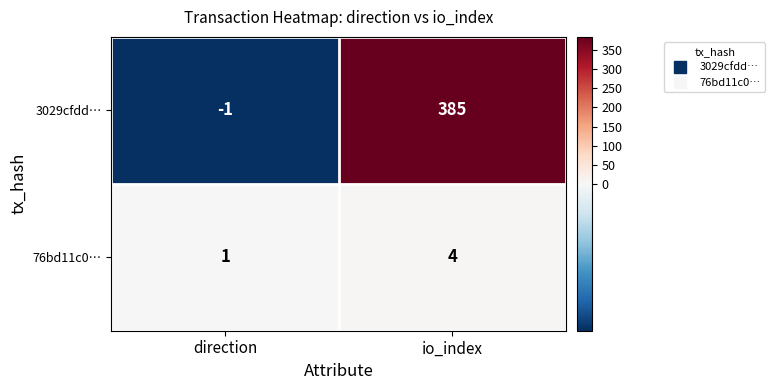

At which category is the sum across all series the highest?

io_index